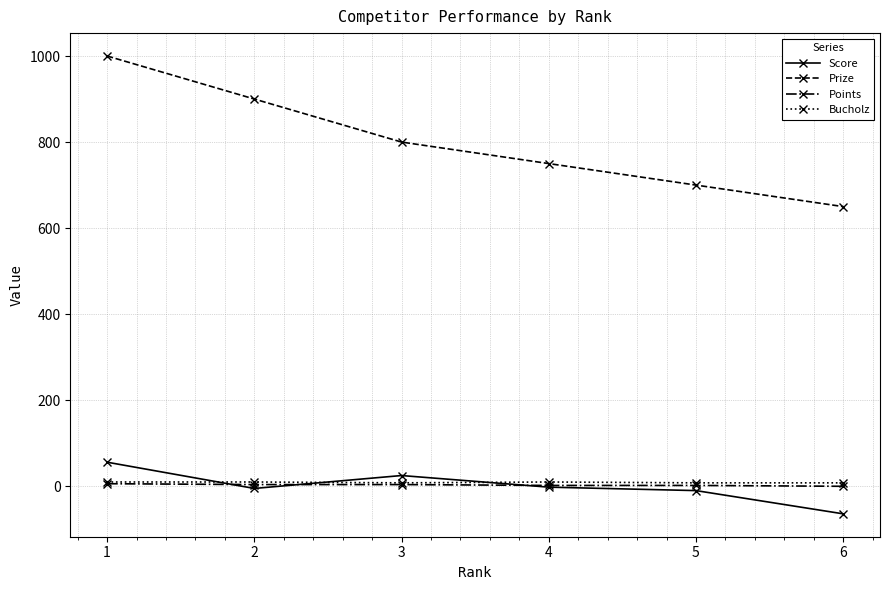

Which series has the widest spread of values?

Prize